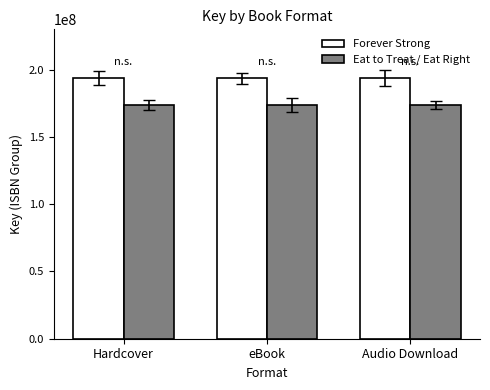

What is the smallest value displayed?

173734503